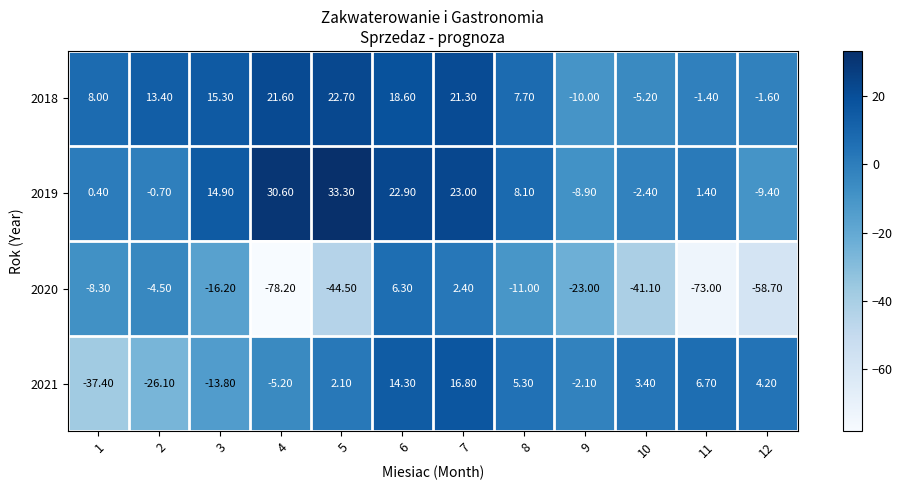

How many values in 2020 are above zero?

2